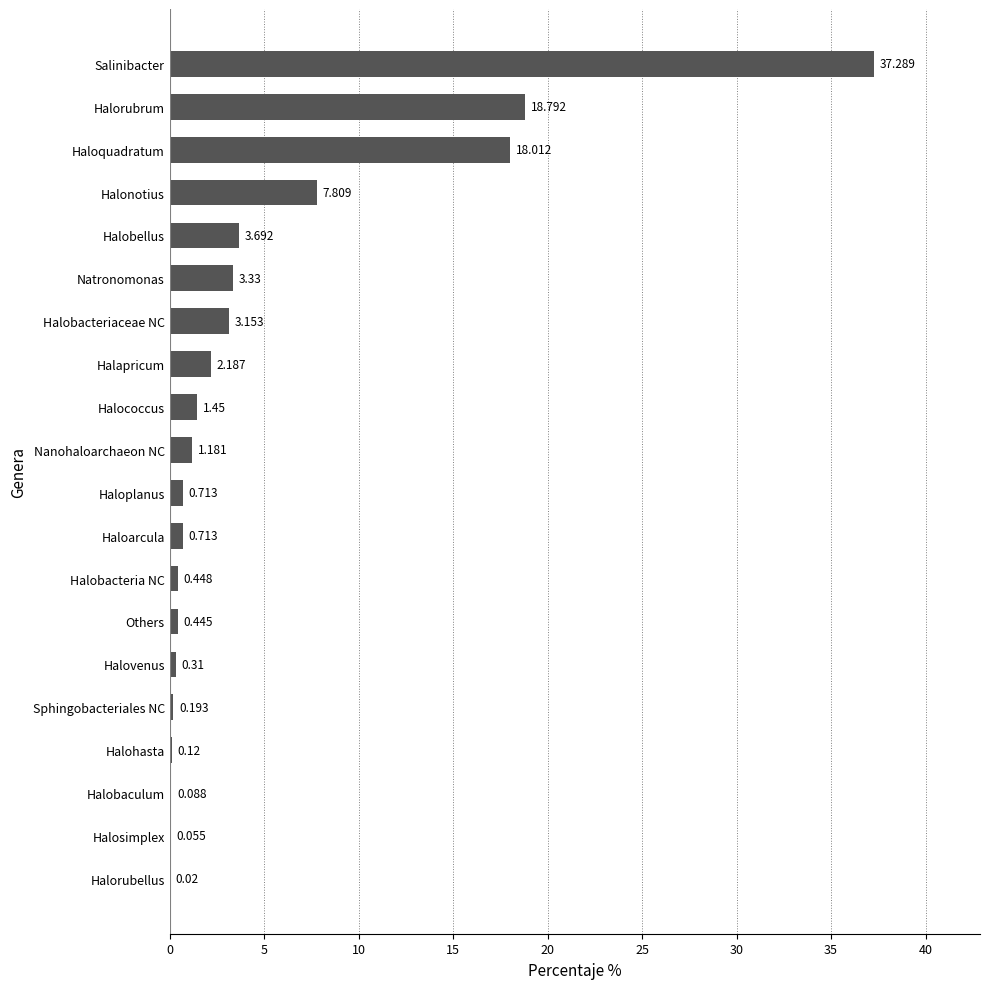

Between Halobacteriaceae NC and Halococcus, which is larger?

Halobacteriaceae NC